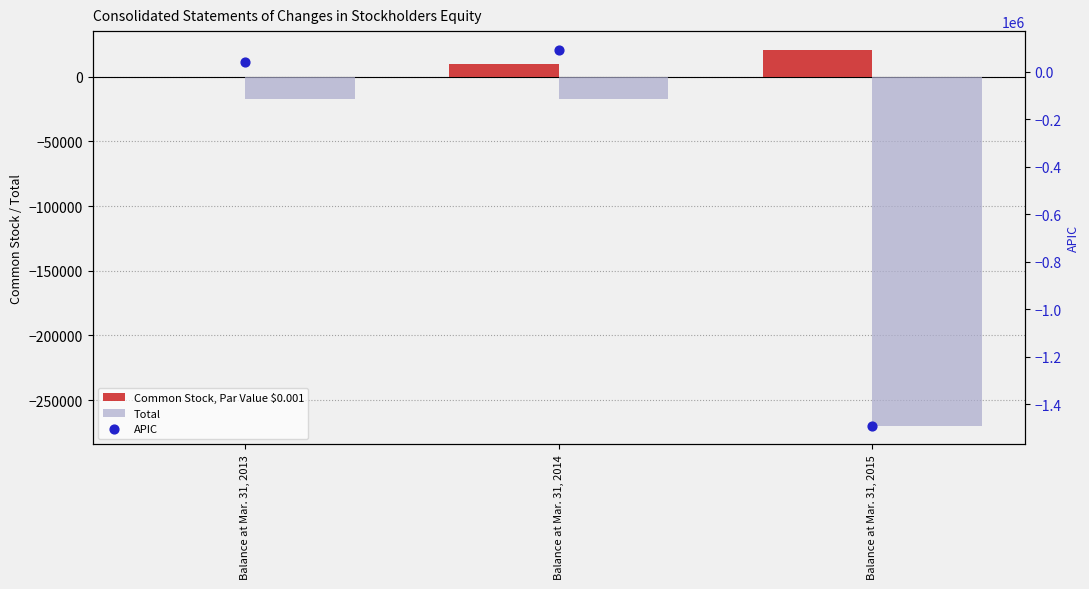

Which series reaches the minimum Y coordinate?

APIC